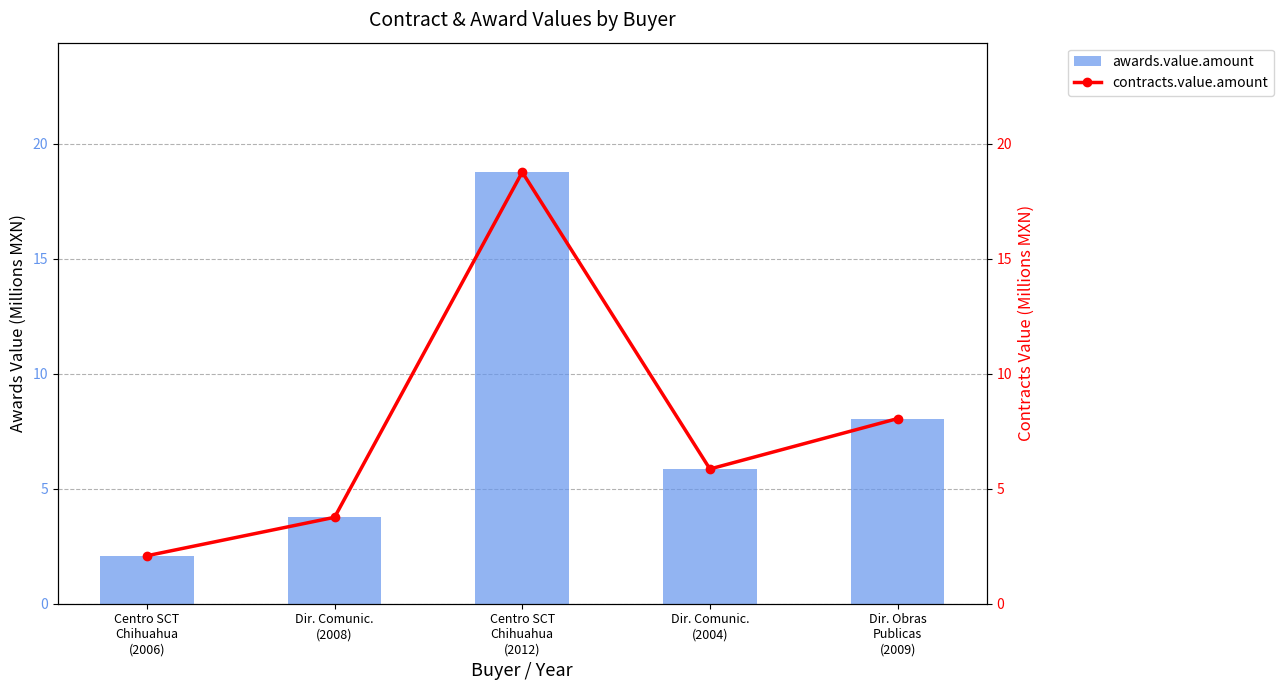

What is the difference between the second highest and minimum values in the awards.value.amount series?

6.0